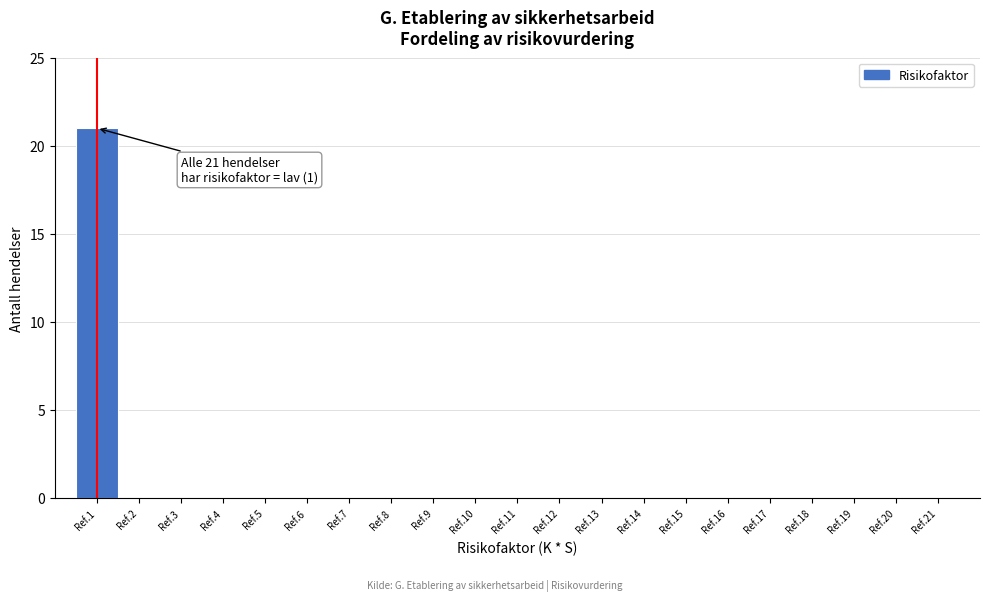

Reading right to left, list all the values displayed in this chart.

Ref.21=0	Ref.20=0	Ref.19=0	Ref.18=0	Ref.17=0	Ref.16=0	Ref.15=0	Ref.14=0	Ref.13=0	Ref.12=0	Ref.11=0	Ref.10=0	Ref.9=0	Ref.8=0	Ref.7=0	Ref.6=0	Ref.5=0	Ref.4=0	Ref.3=0	Ref.2=0	Ref.1=21